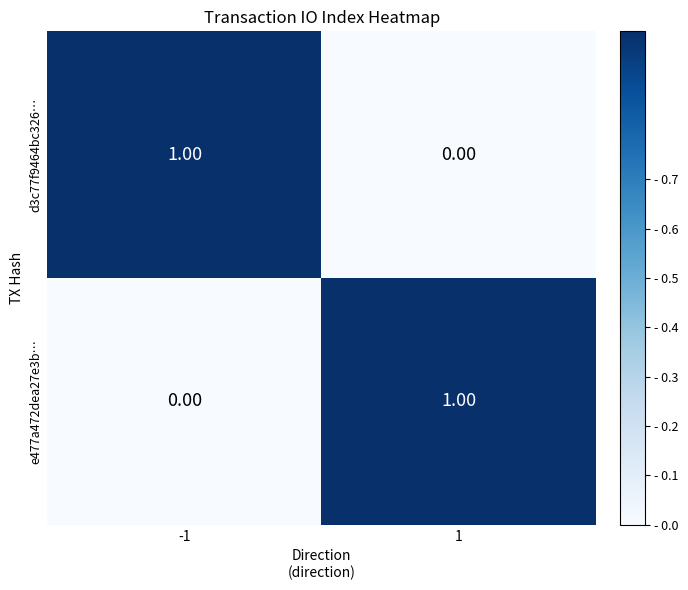

List the labels in order of d3c77f9464bc326… value, largest first.

-1, 1